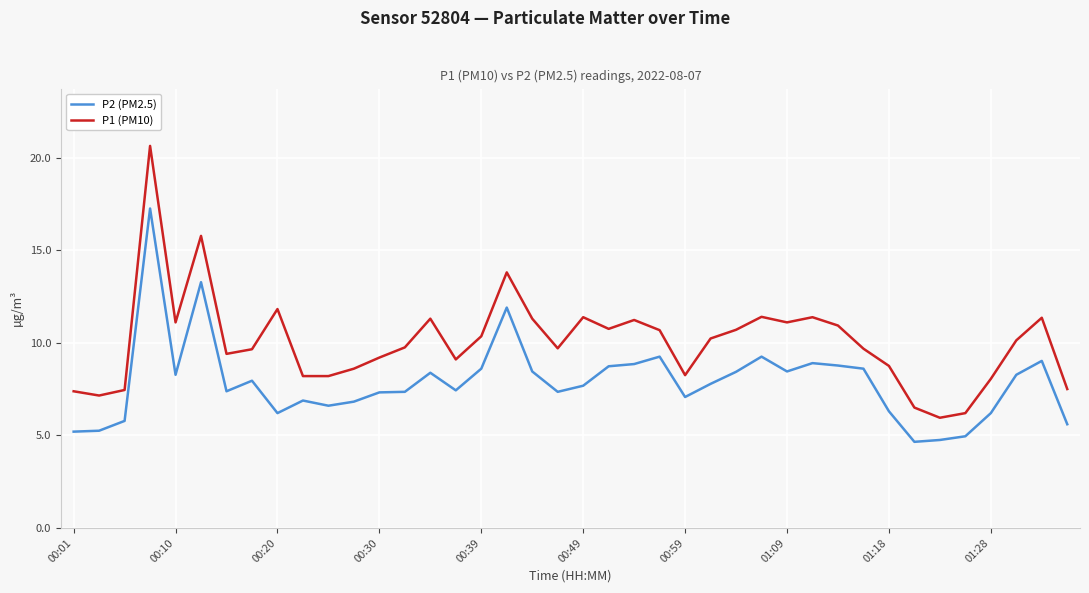

True or false: P2 (PM2.5) and P1 (PM10) cross at least once.

False